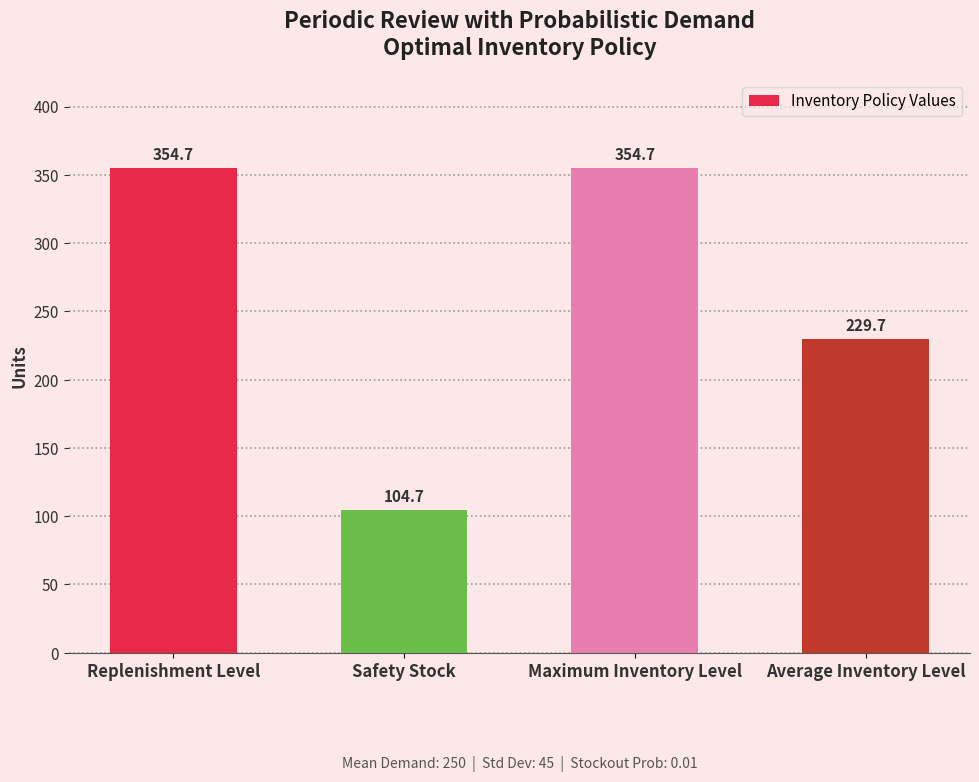

The chart shows a value of 229.7 at Average Inventory Level. True or false?

True